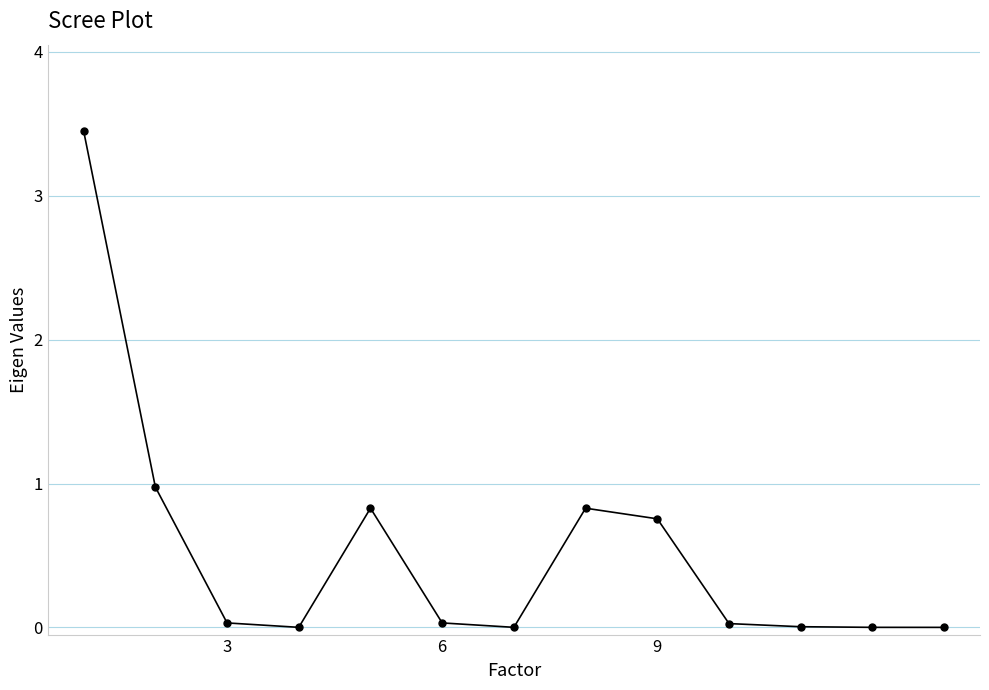

What is the difference between the maximum and minimum values?

3.4